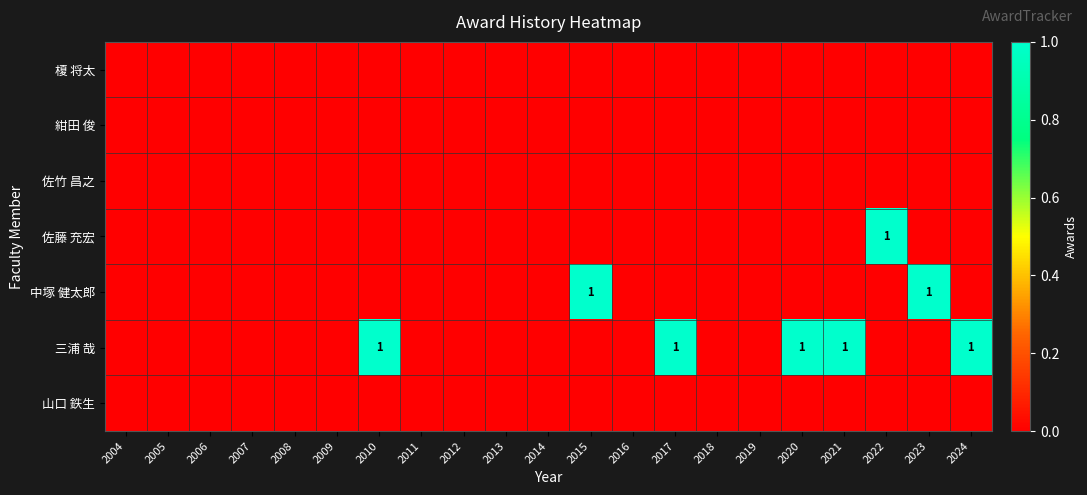

Rank the series at 2009 from lowest to highest value.

榎 将太, 紺田 俊, 佐竹 昌之, 佐藤 充宏, 中塚 健太郎, 三浦 哉, 山口 鉄生